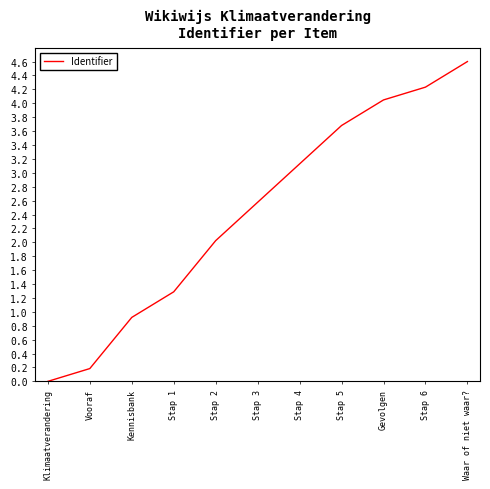

What is the maximum value shown in the chart?

4.6